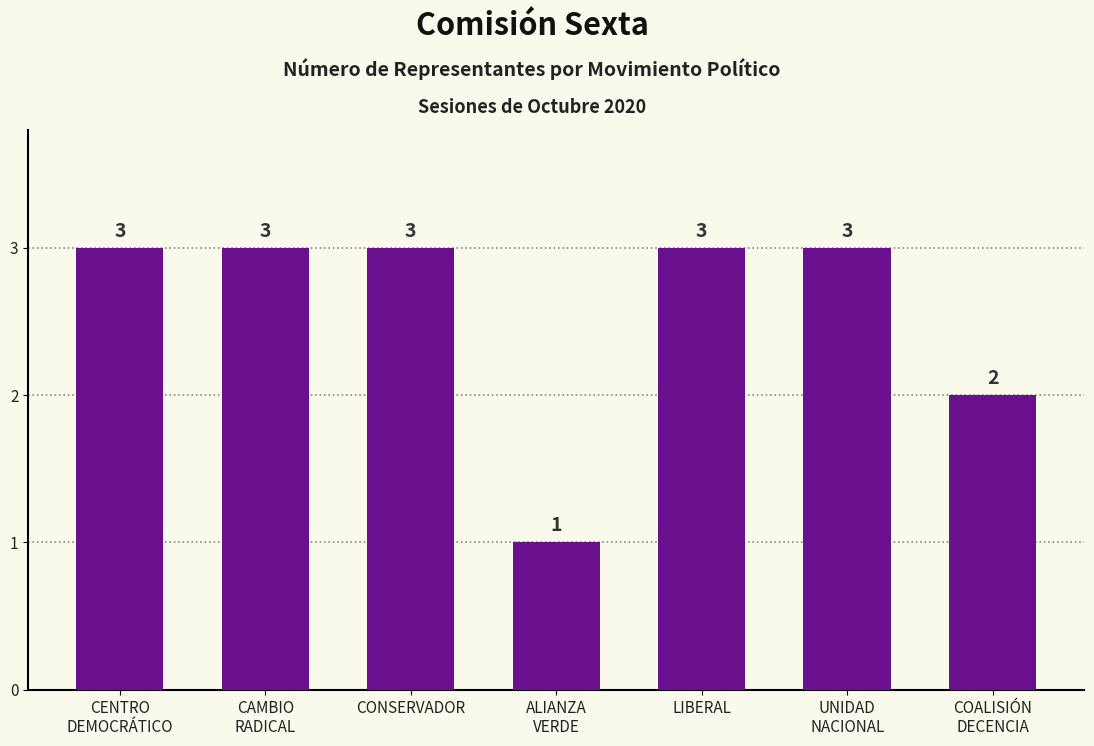

What is the value of the 5th bar from the left?

3